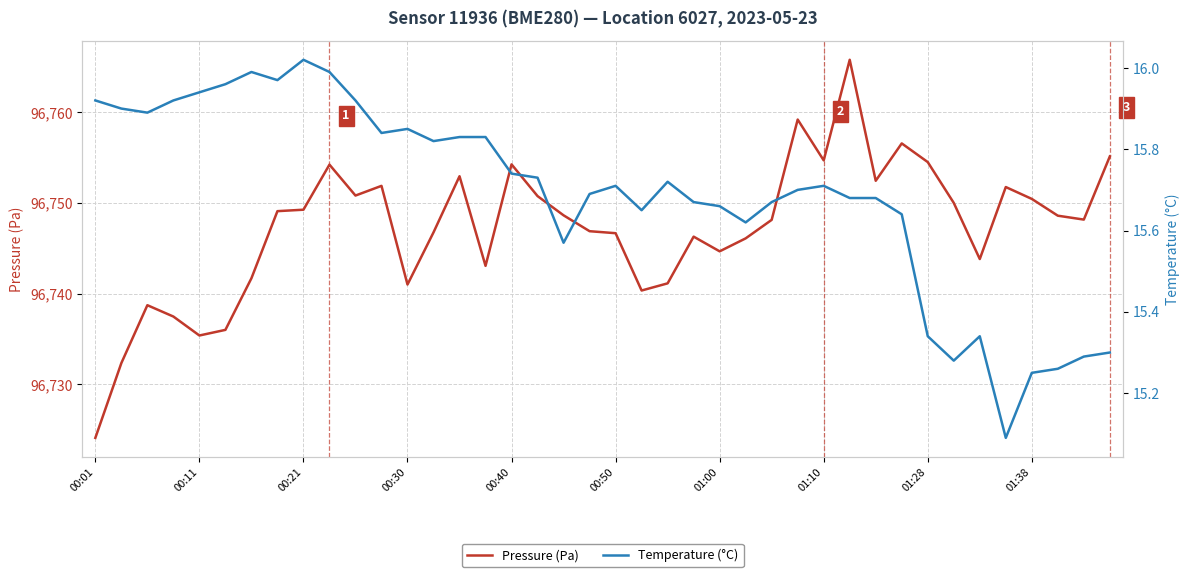

In Pressure (Pa), how many points are higher than both neighbors (excluding endpoints)?

10